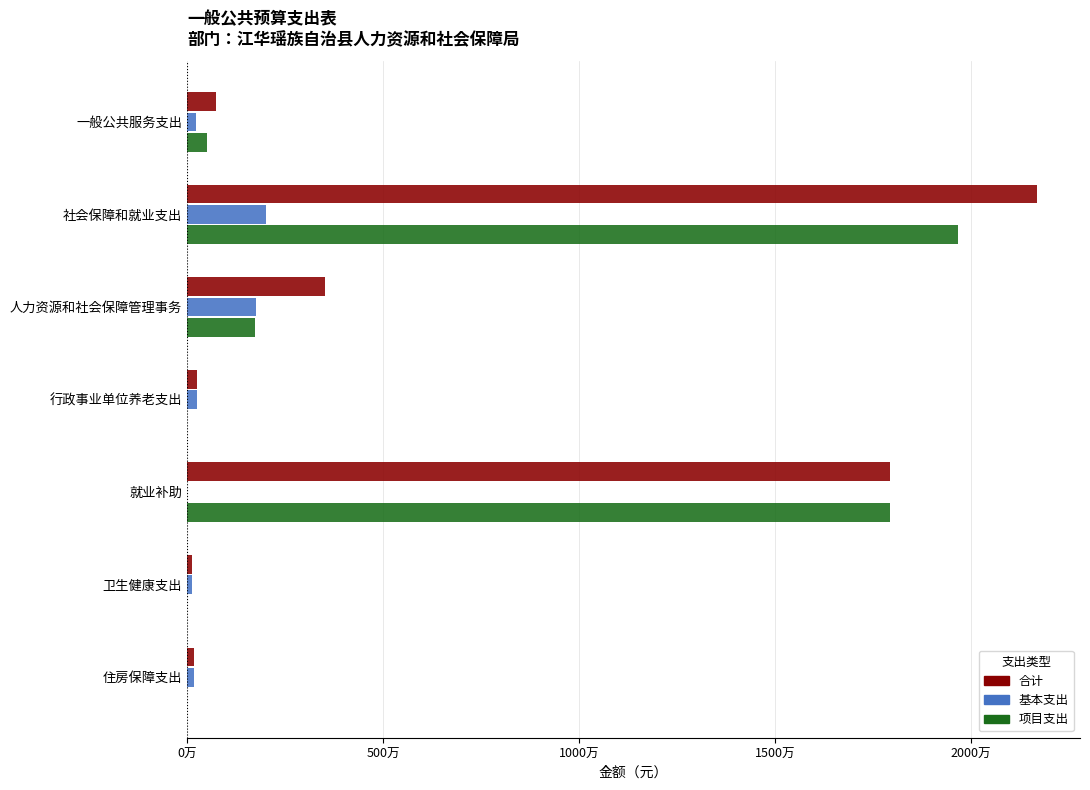

What are all the series names shown in the legend?

合计, 基本支出, 项目支出